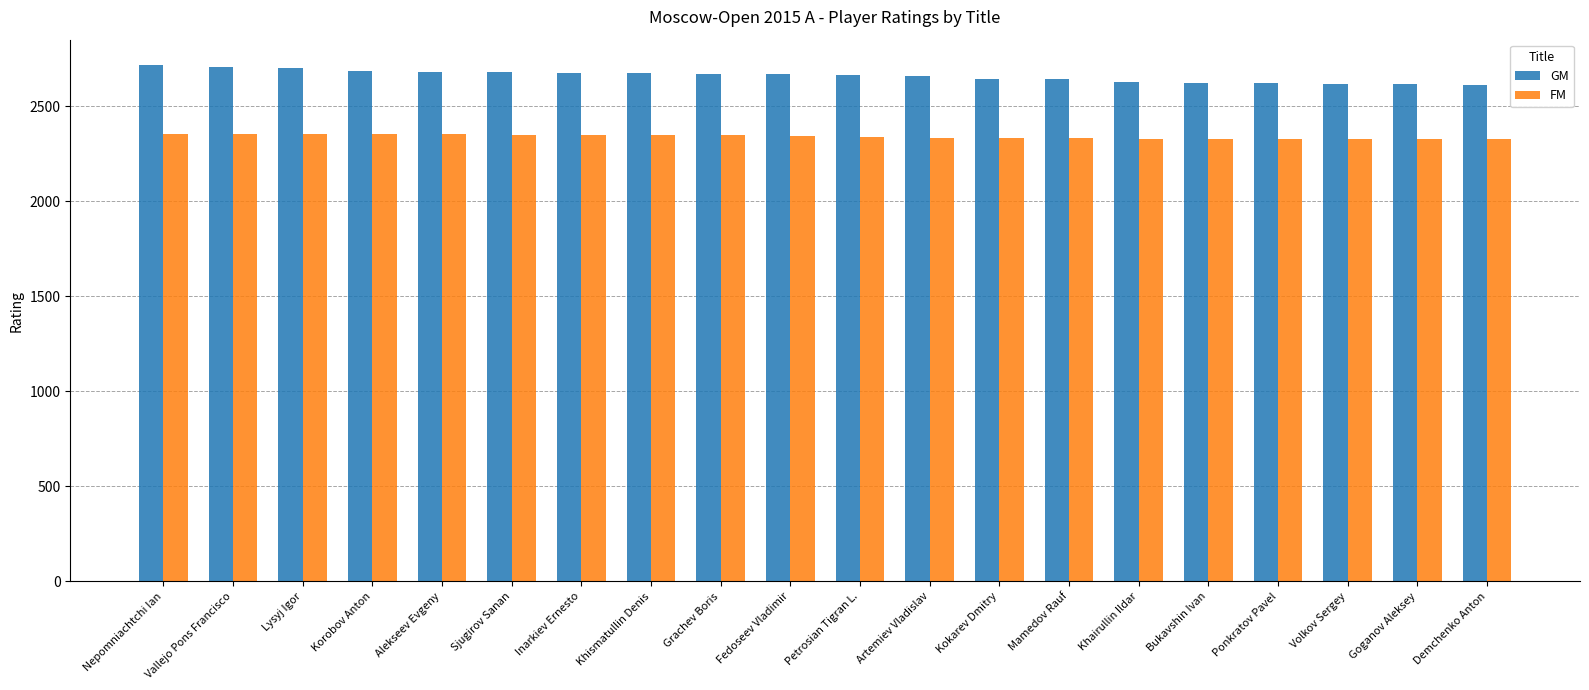

Is it true that GM equals 689 at Korobov Anton?

False